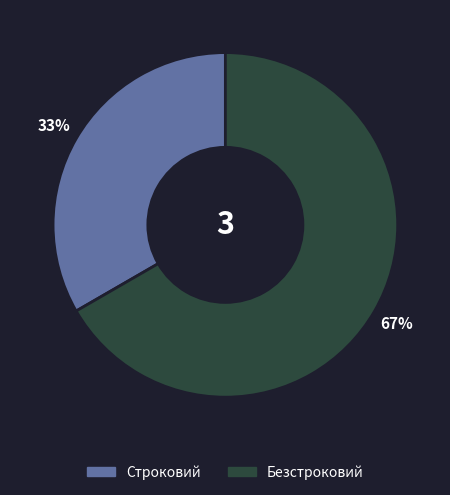

Which category has the smallest portion of the pie?

Строковий